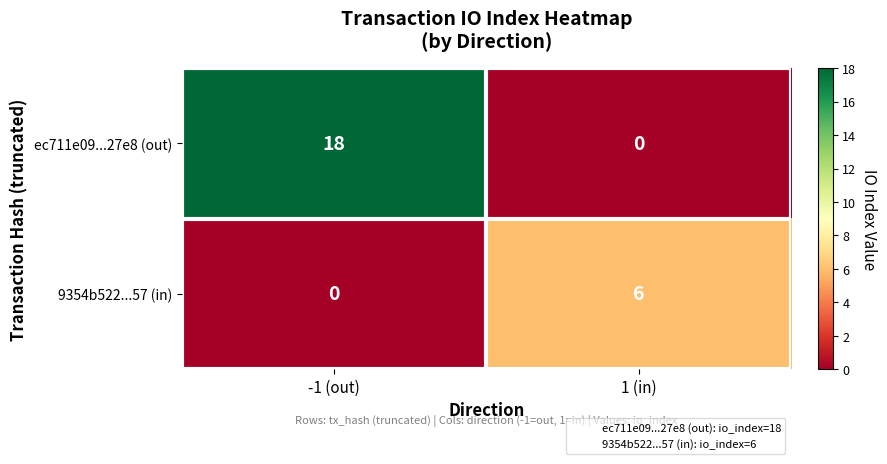

At which category does the chart reach its peak across all series?

-1 (out)